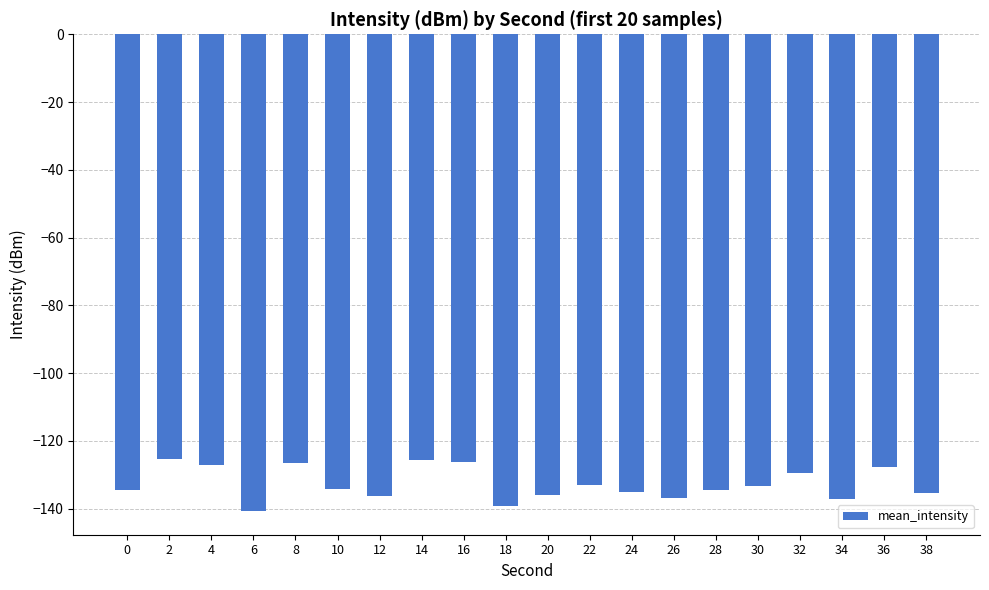

What is the smallest value displayed?

-140.7